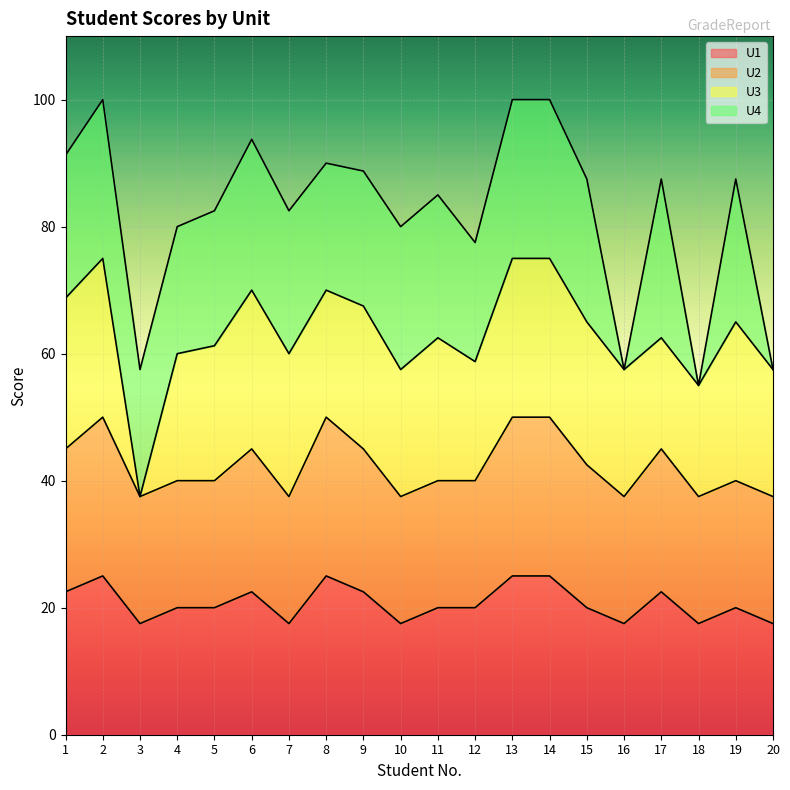

Between 7 and 13, which is larger?

13